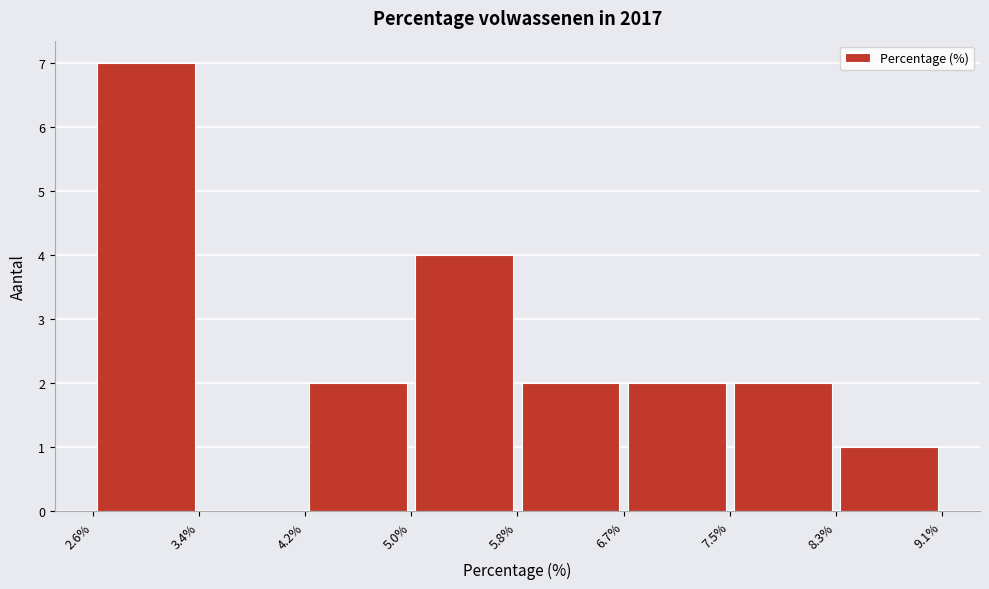

Which range on the x-axis has the tallest bar?

2.6% to 3.4%